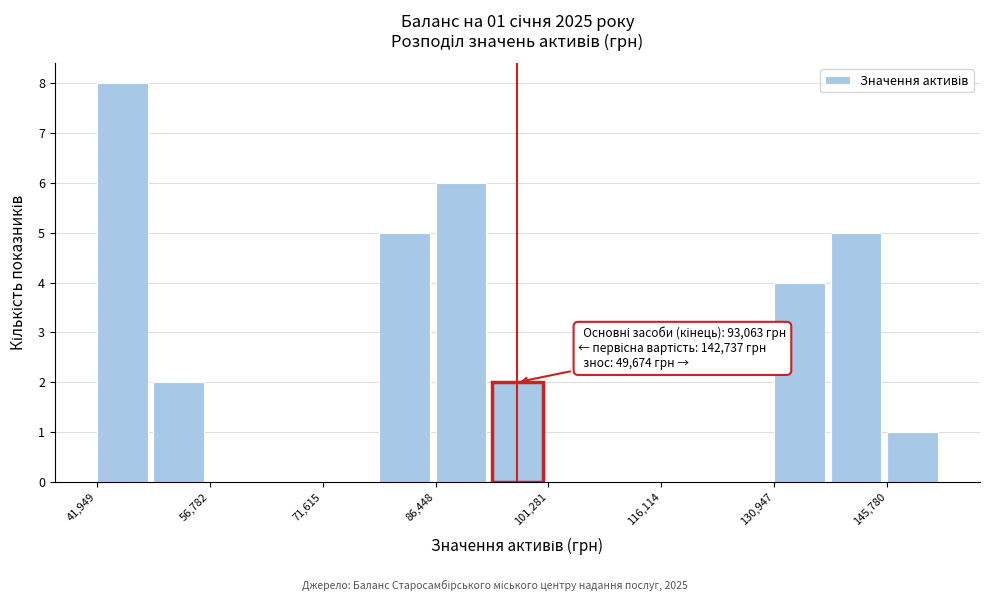

Around what value on the x-axis is the tallest bar? Give the approximate position of its centre, as read against the axis.

46000